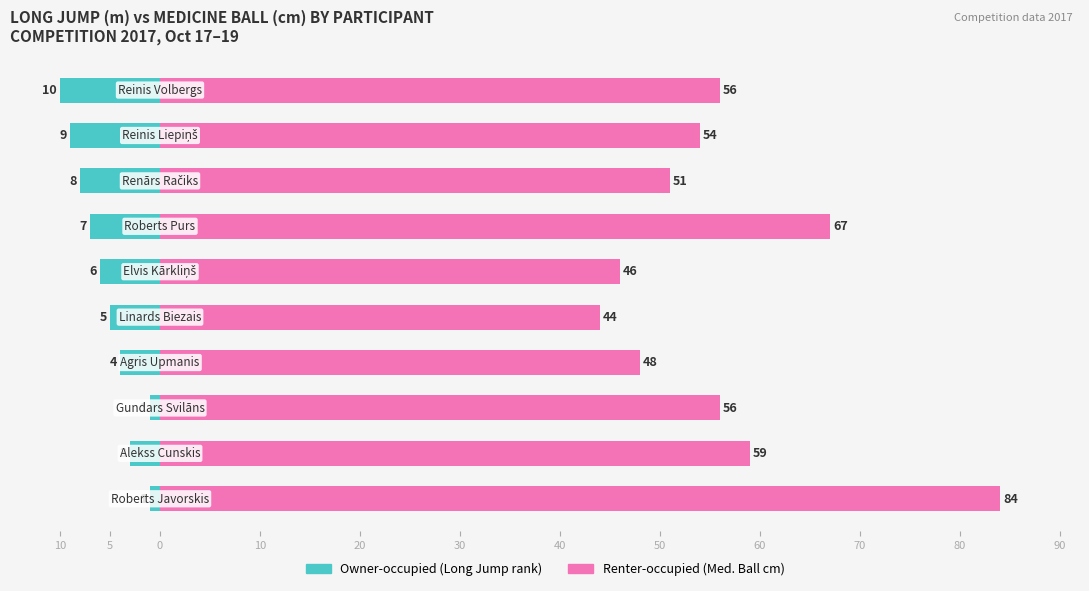

Which series has the largest total across all categories?

Renter-occupied